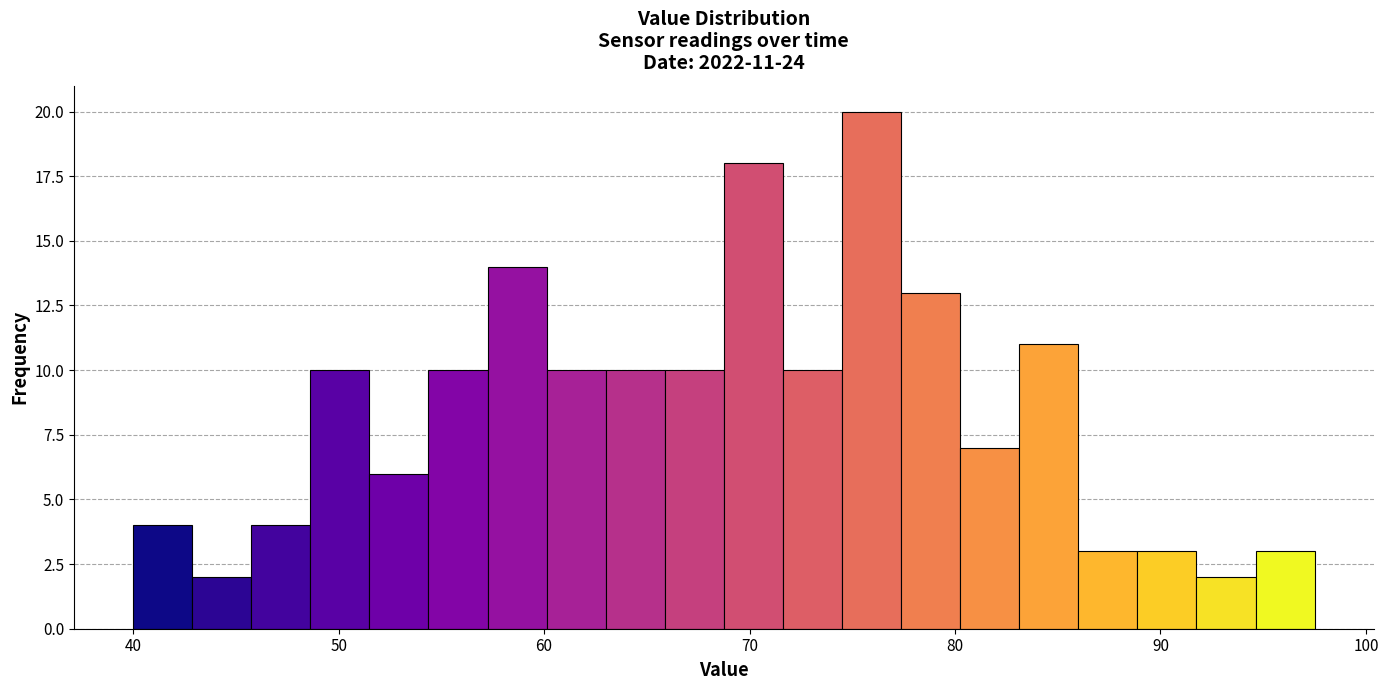

Around what value on the x-axis is the tallest bar? Give the approximate position of its centre, as read against the axis.

76